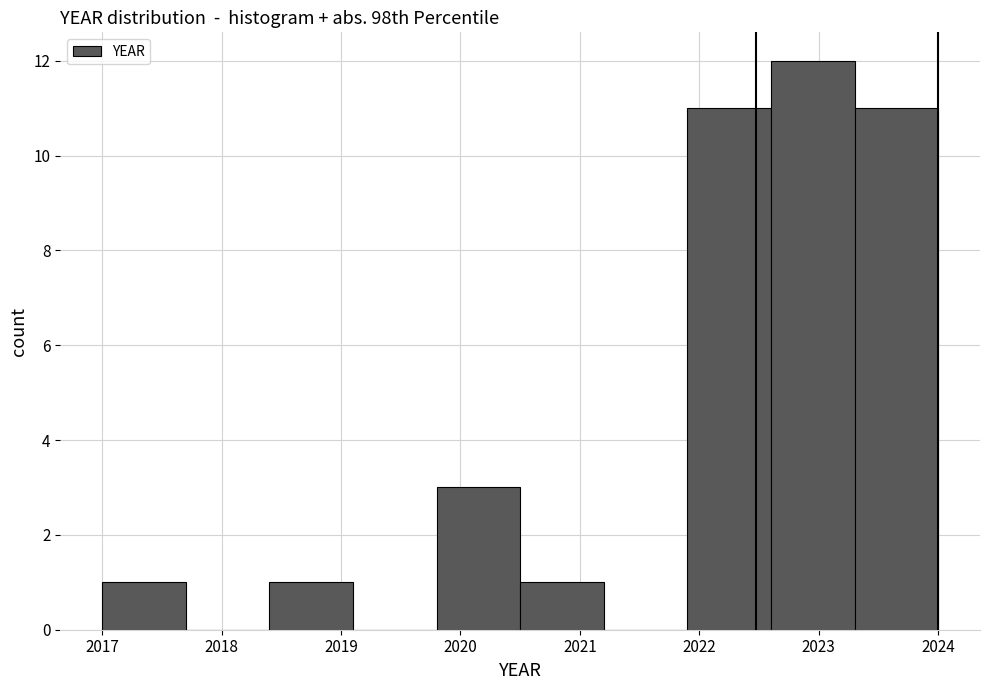

What is the height of the bar covering 2018.4 to 2019.1 on the x-axis? The values are not printed on the chart, so give them approximately, as read against the axis.

1